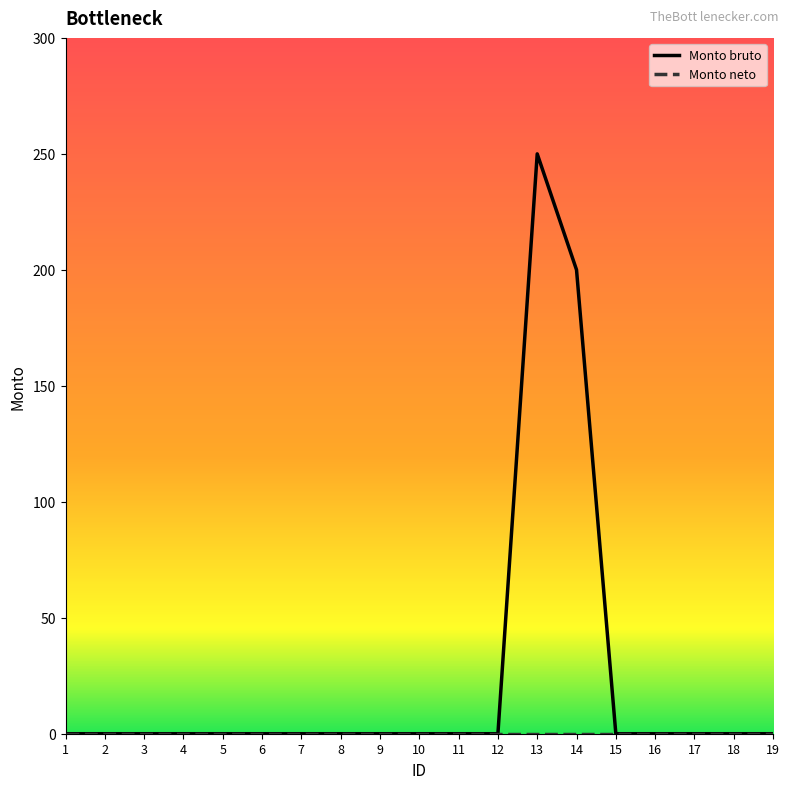

True or false: Monto bruto has a value of -134 at 12.

False